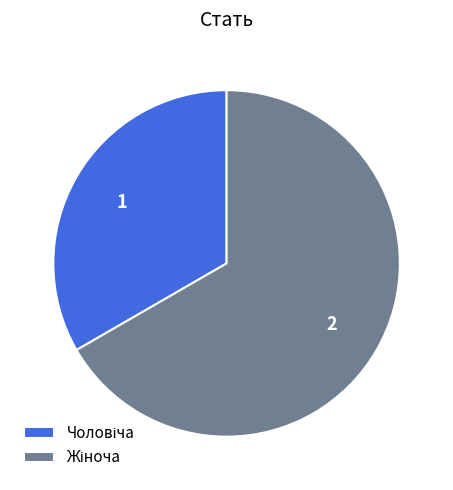

Count the number of slices in the pie.

2